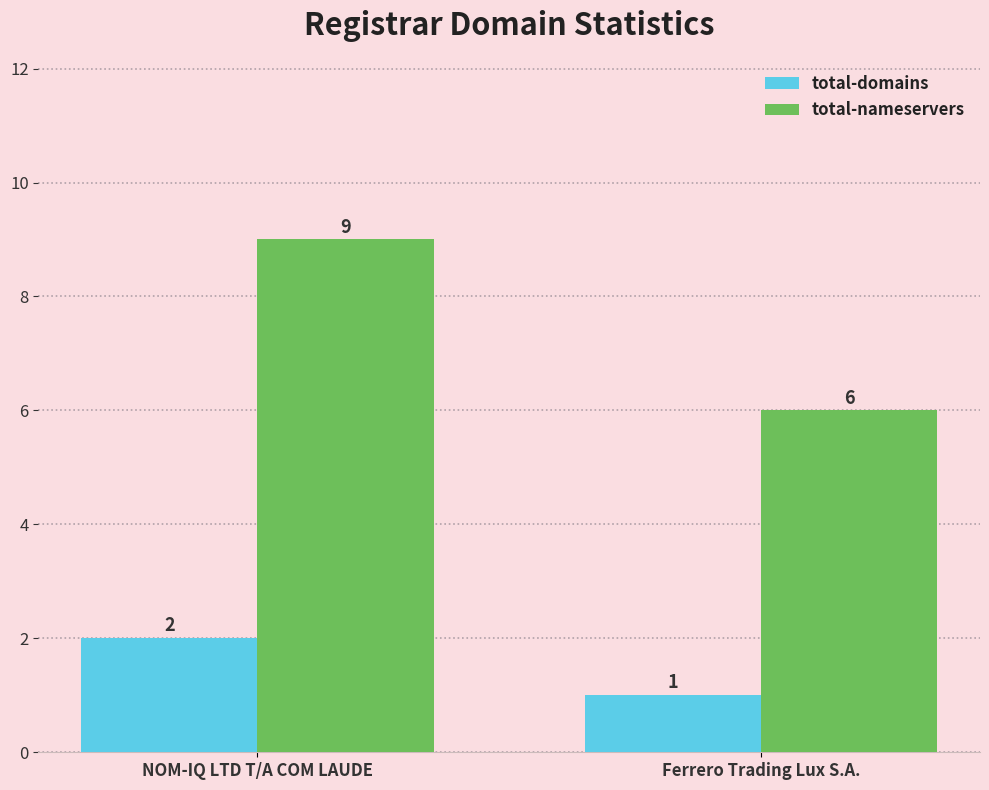

Is it true that total-nameservers equals 10 at Ferrero Trading Lux S.A.?

False